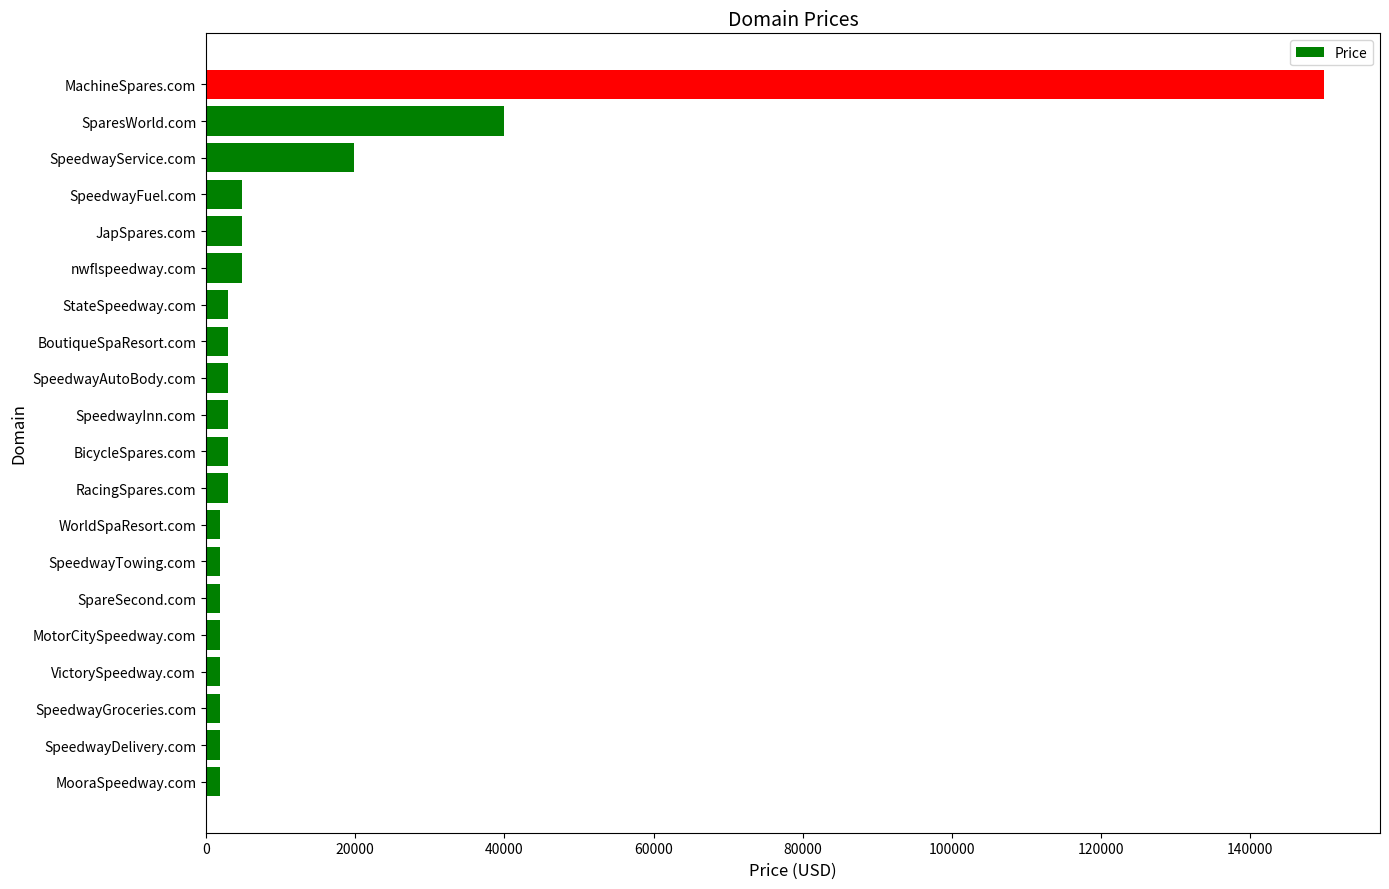

How many bars are there in total?

20